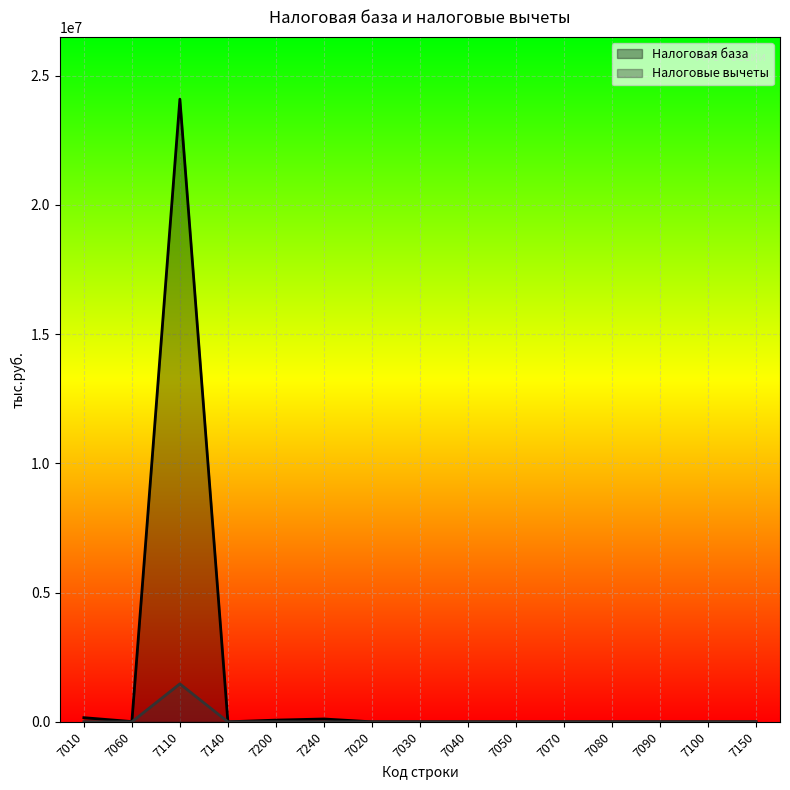

What is the sum of all Налоговая база values?

24435285